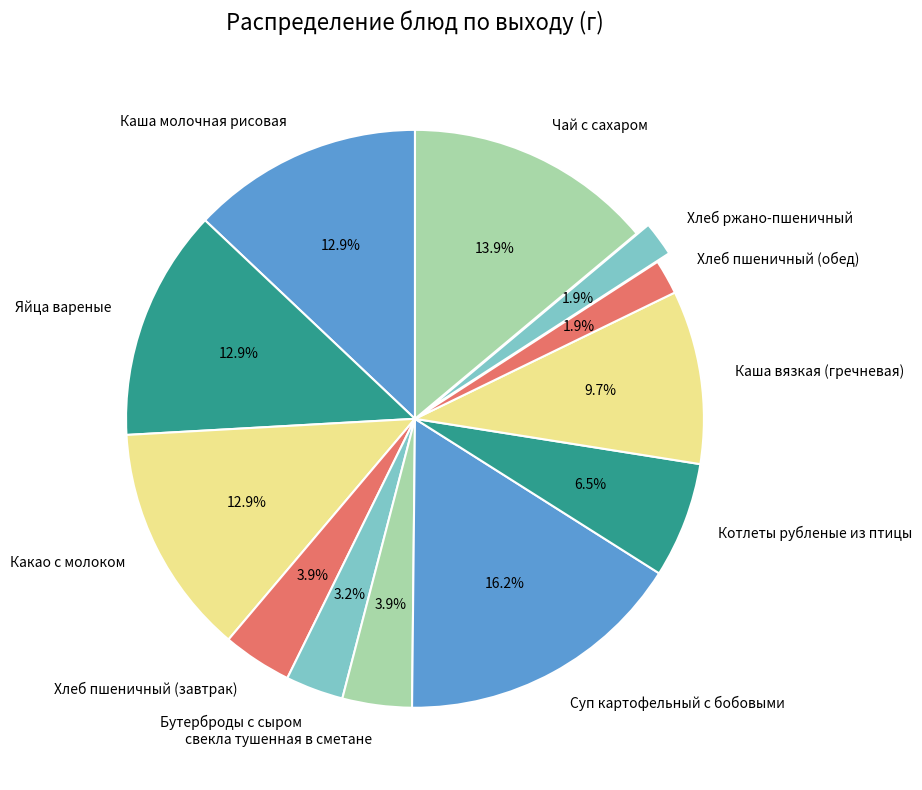

To the nearest percent, what is the difference between the Яйца вареные and свекла тушенная в сметане slice percentages?

9%